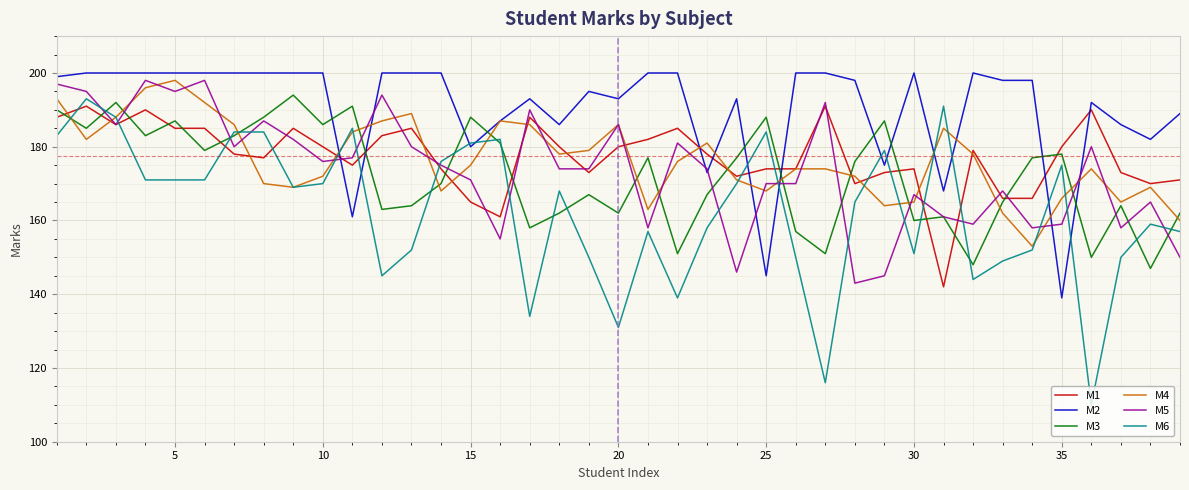

How many intersections are there between M2 and M3?

10